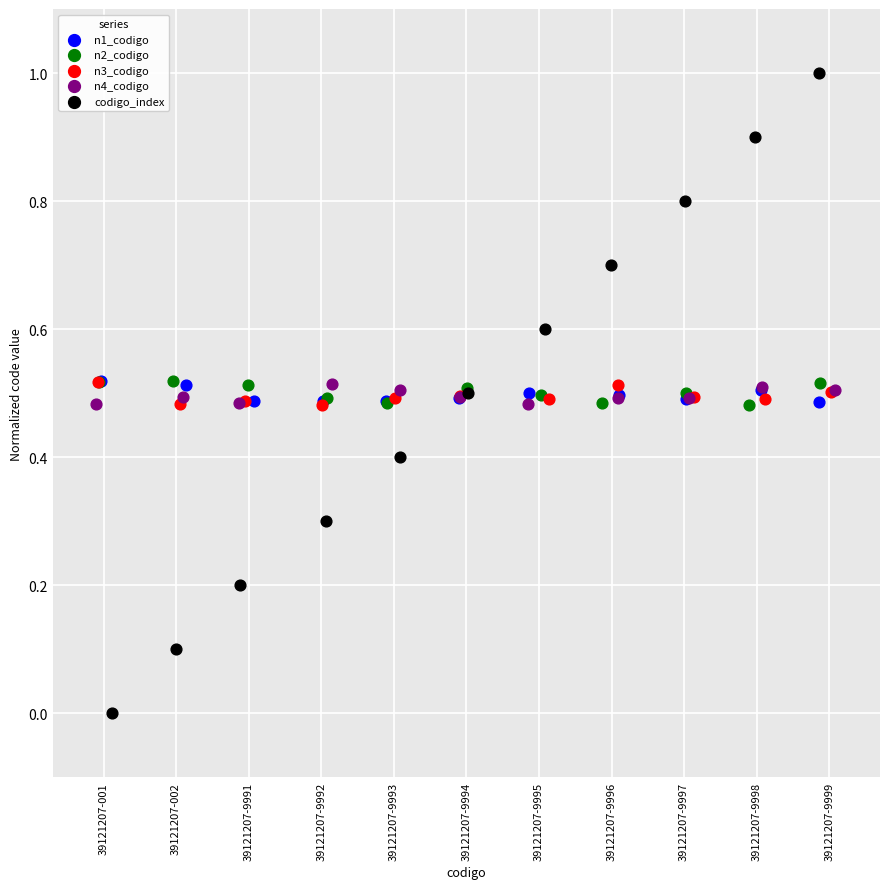

Which series has the largest Y range (max minus min)?

codigo_index